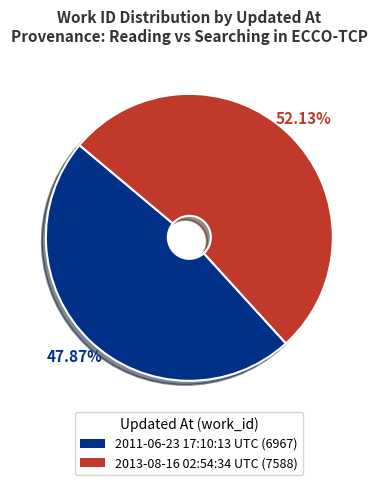

True or false: 2013-08-16 02:54:34 UTC accounts for 52% of the total.

True